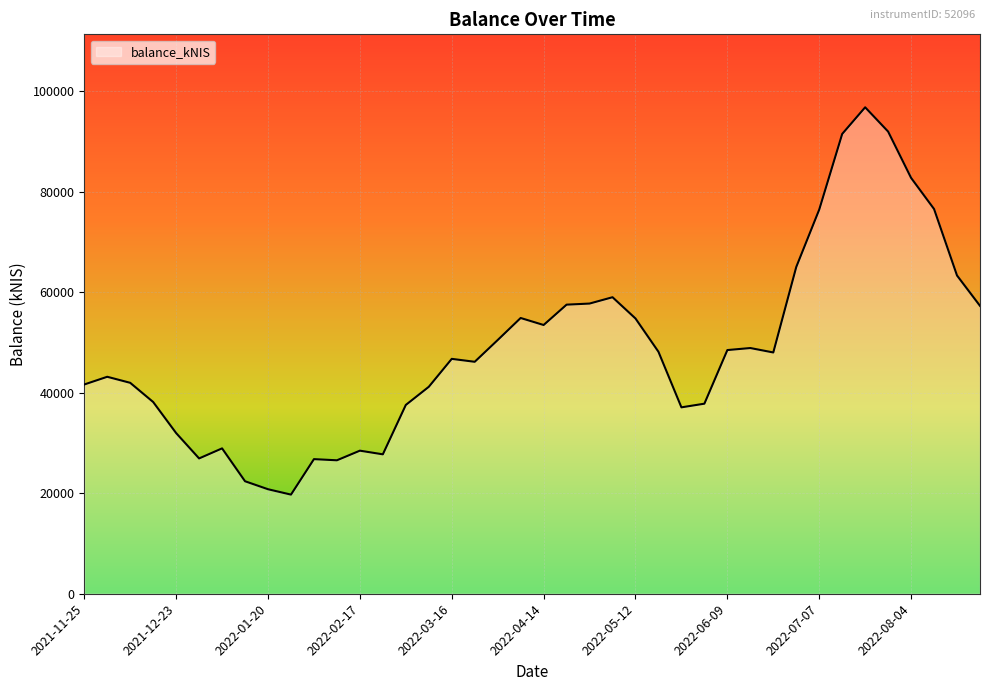

What is the greatest value displayed?

96771.3